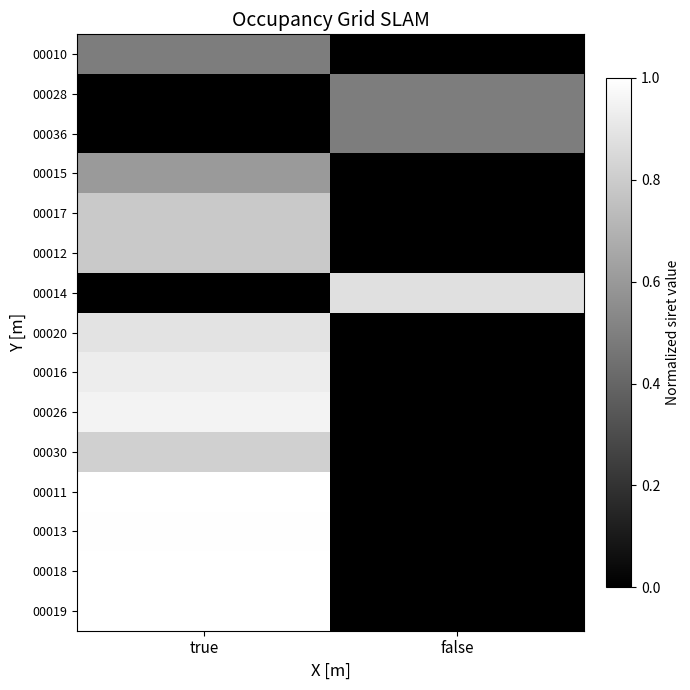

At which category does the chart reach its peak across all series?

true